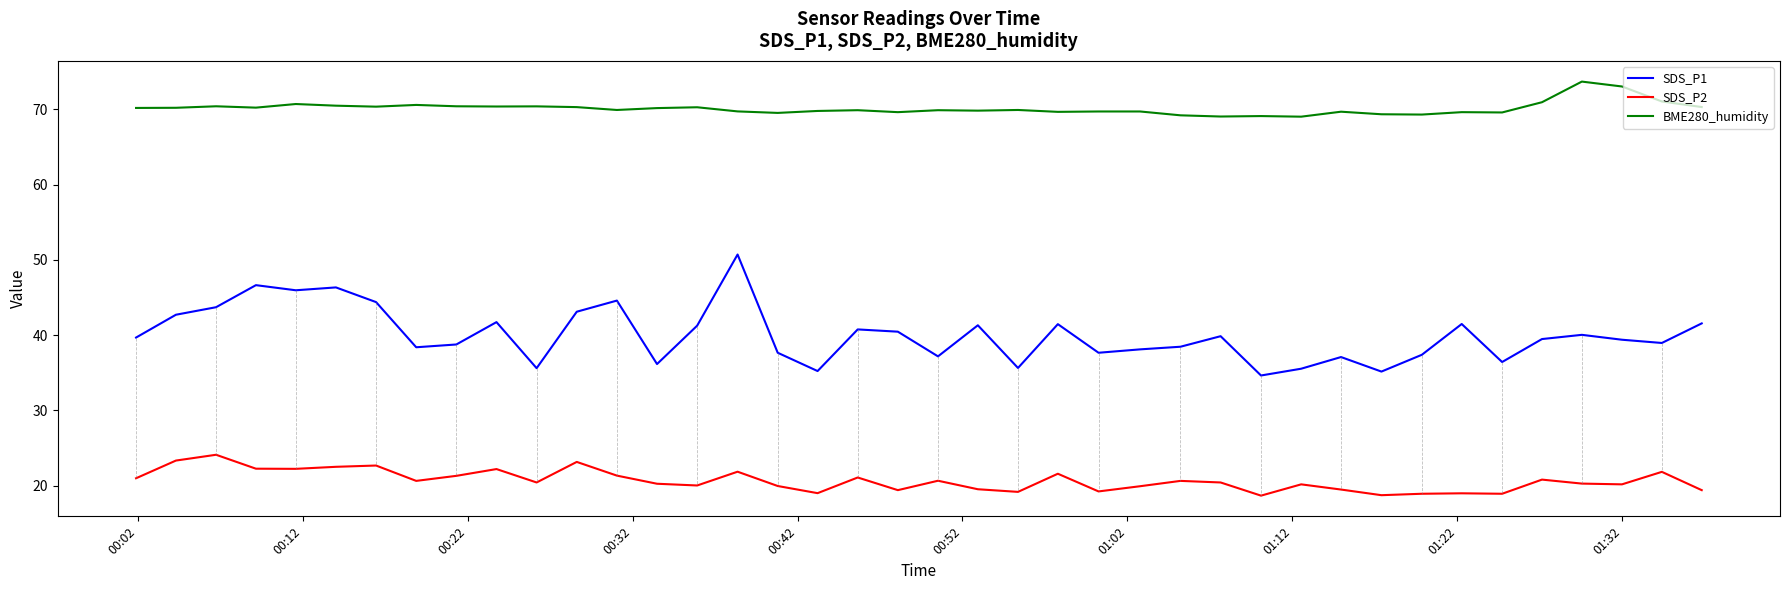

At how many categories does at least one series exceed 60?

40